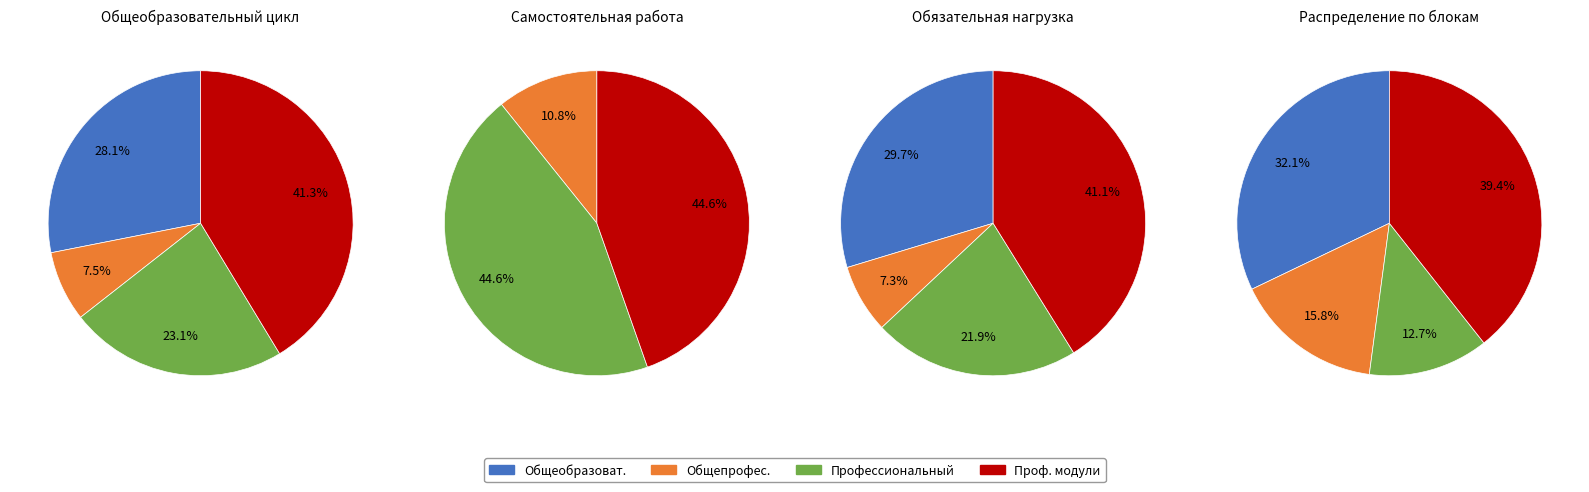

What percentage is NOT represented by Профессиональный цикл?

73.4%